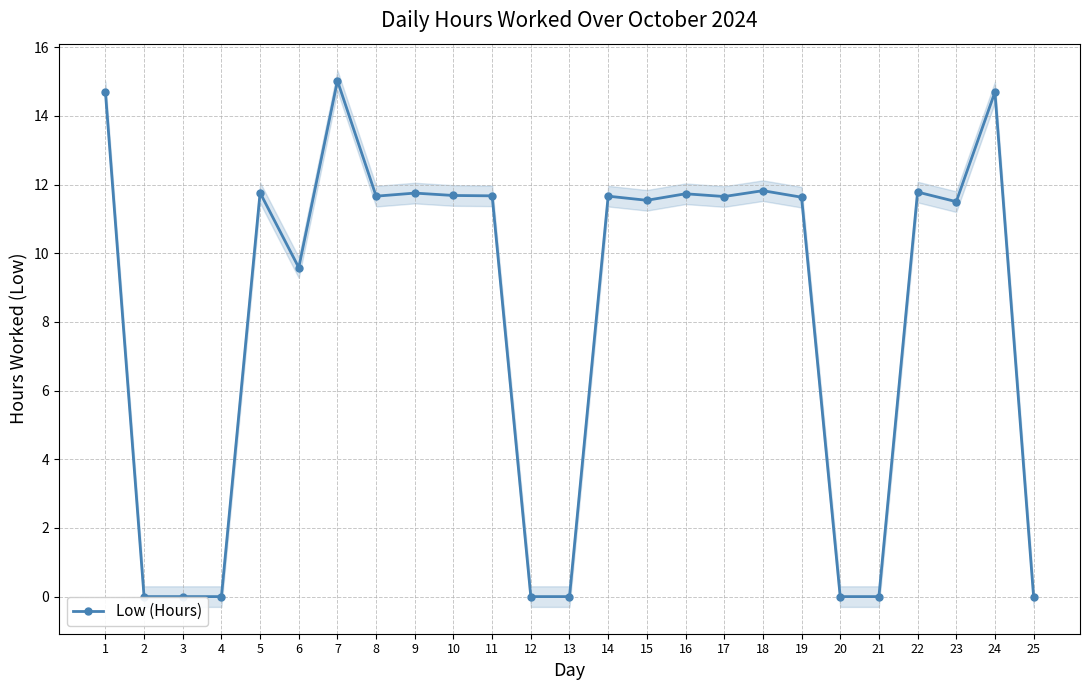

Approximately how many times larger is the value at 9 compared to 11?

1.0